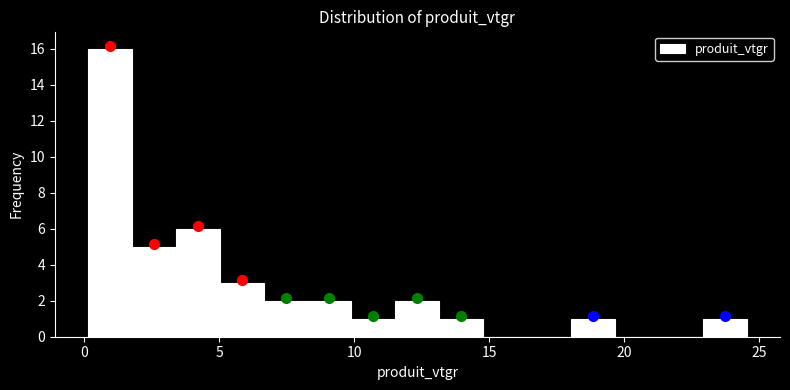

Around what value on the x-axis is the tallest bar? Give the approximate position of its centre, as read against the axis.

1.0